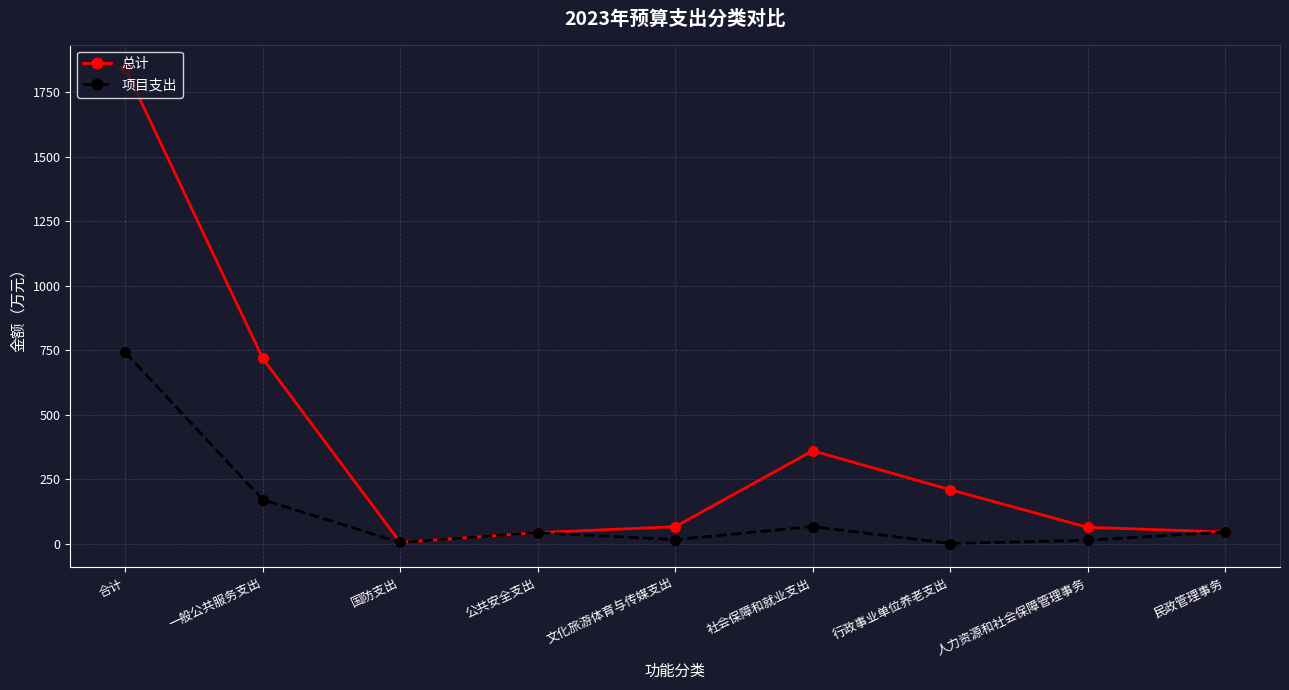

At which label is 总计 closest to 923?

一般公共服务支出